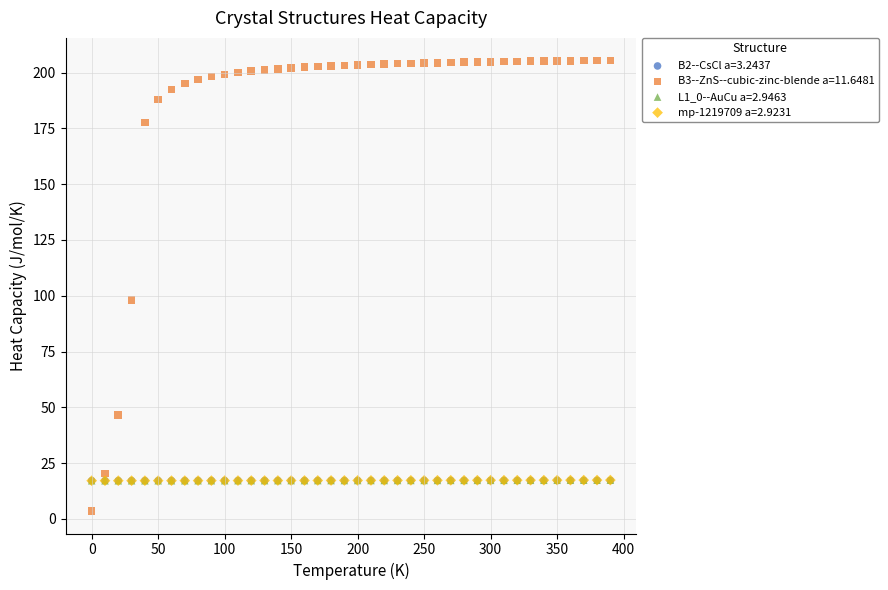

What are all the series names shown in the legend?

B2--CsCl a=3.2437, B3--ZnS--cubic-zinc-blende a=11.6481, L1_0--AuCu a=2.9463, mp-1219709 a=2.9231